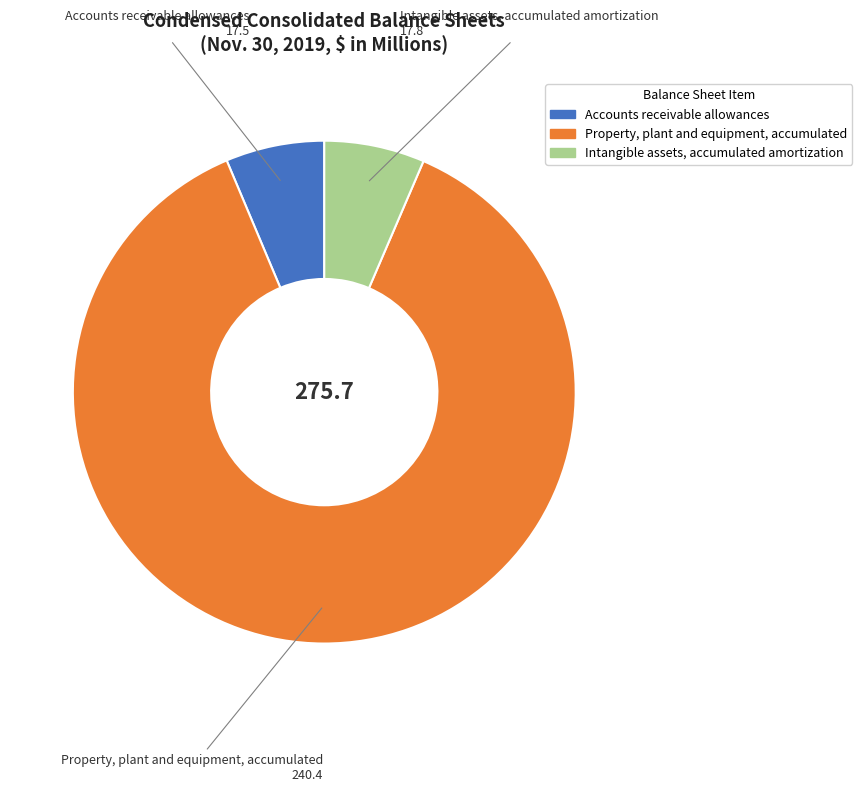

Which category has the biggest portion of the pie?

Property, plant and equipment, accumulated